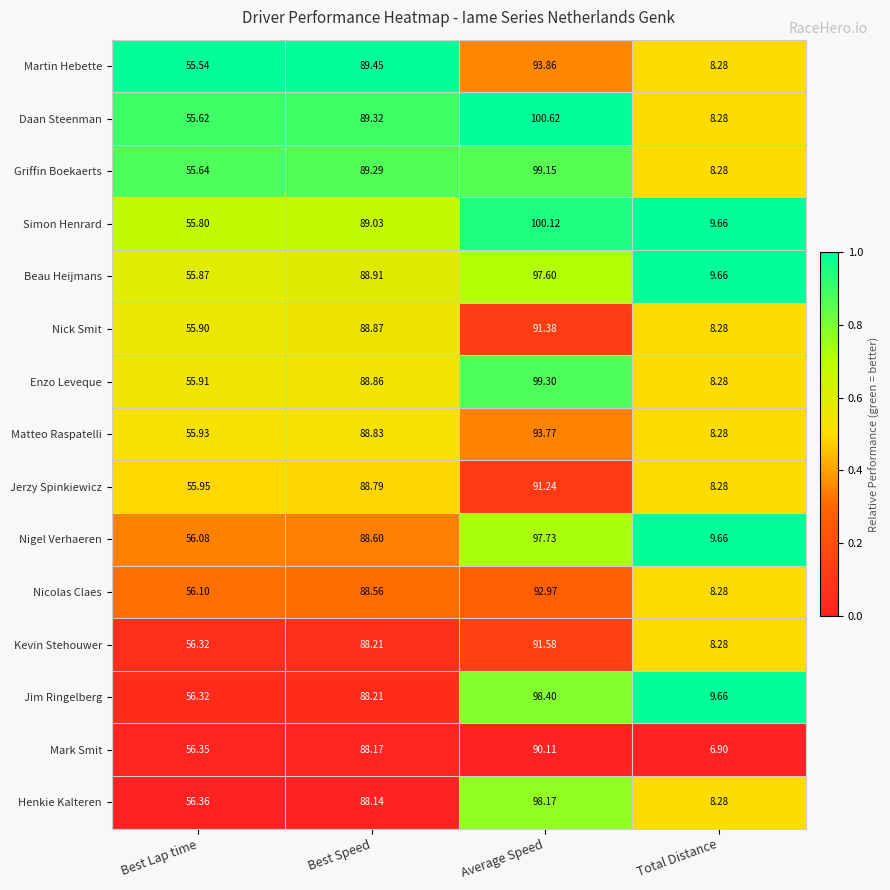

Where is Beau Heijmans nearest to the value 53?

Best Lap time